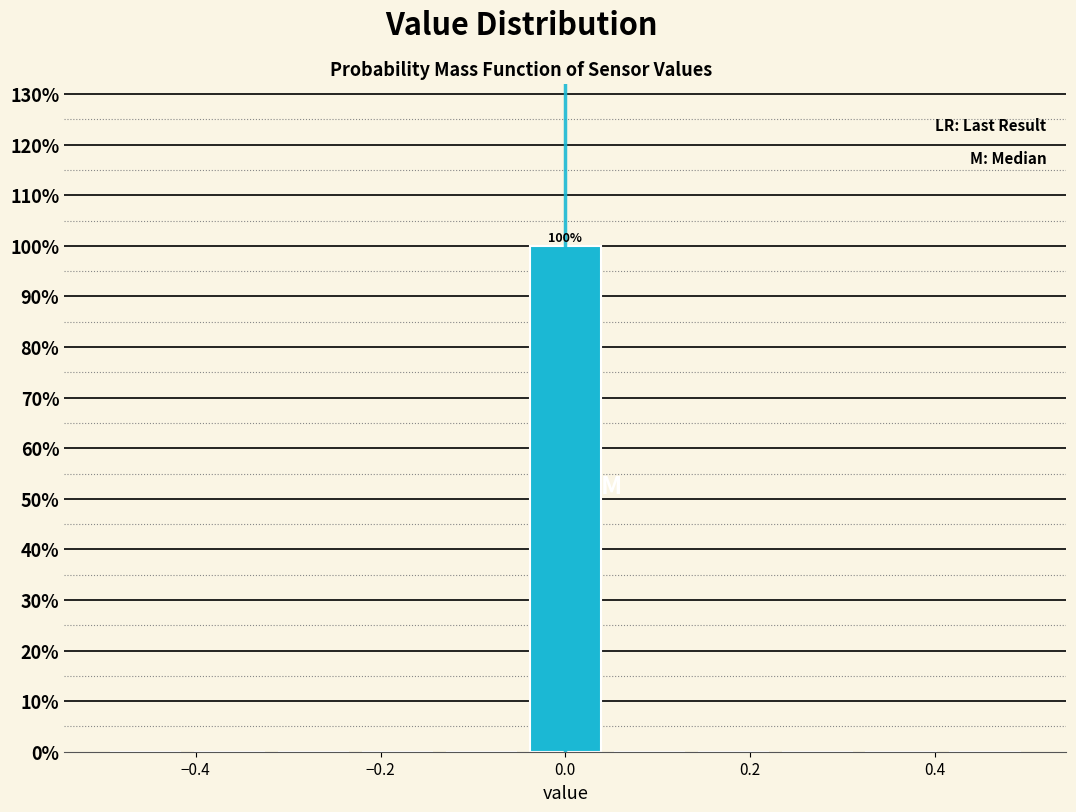

Over which range of the x-axis is the bar tallest?

-0.04 to 0.04